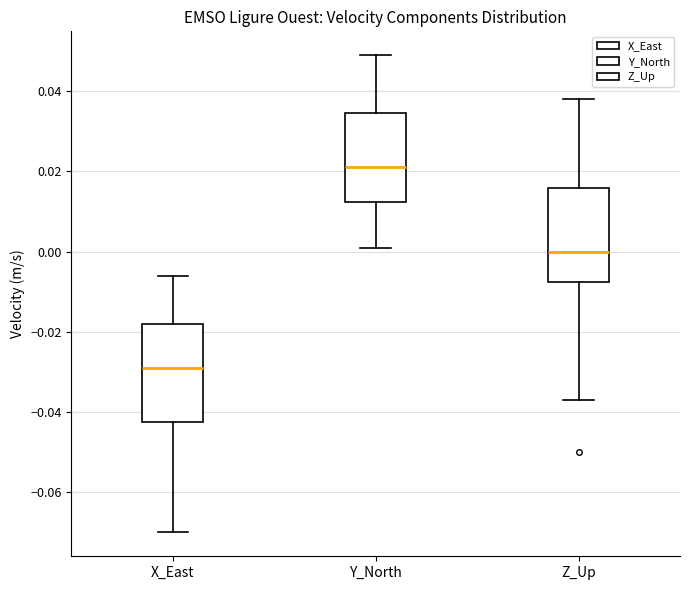

Which box's median line is the lowest?

X_East